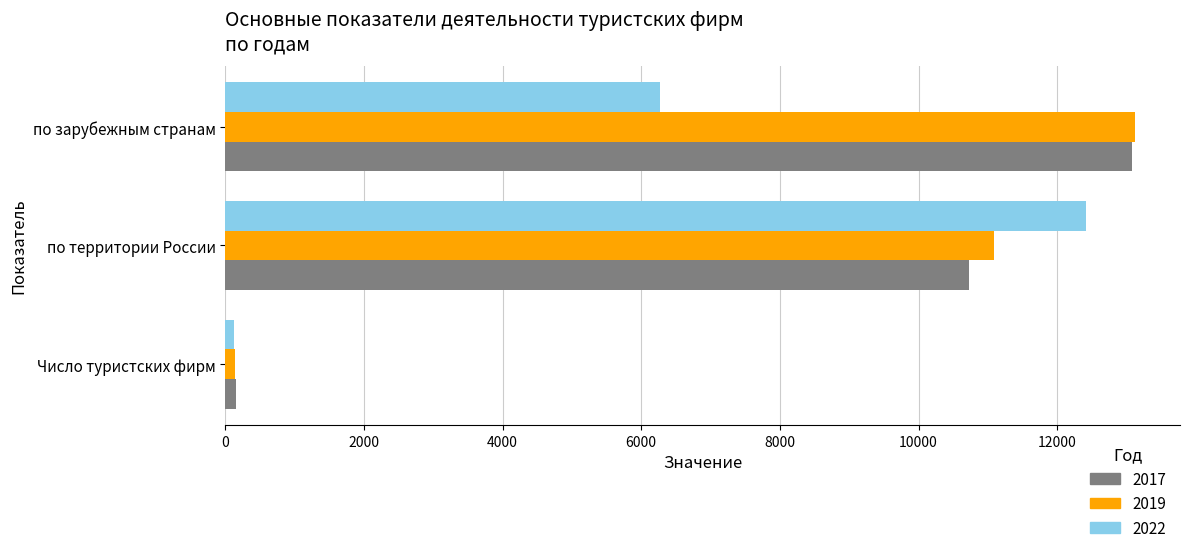

What is the difference between the second highest and minimum values in the 2017 series?

10580